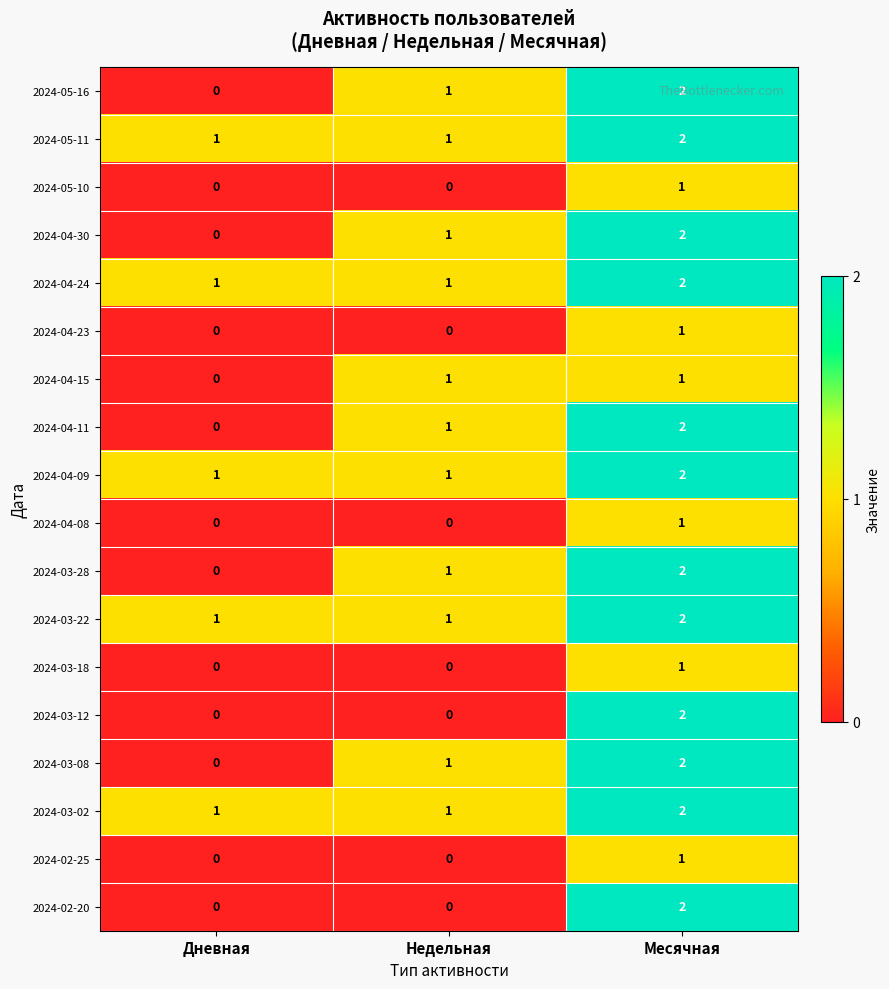

Count the 2024-04-09 values in the range 1 to 2.

3